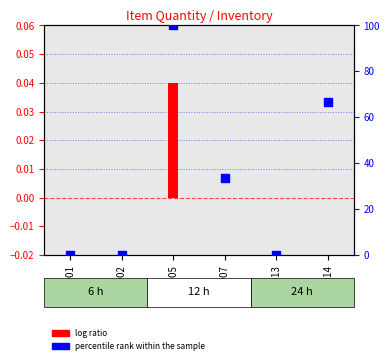

Which series reaches the maximum Y coordinate?

percentile rank within the sample